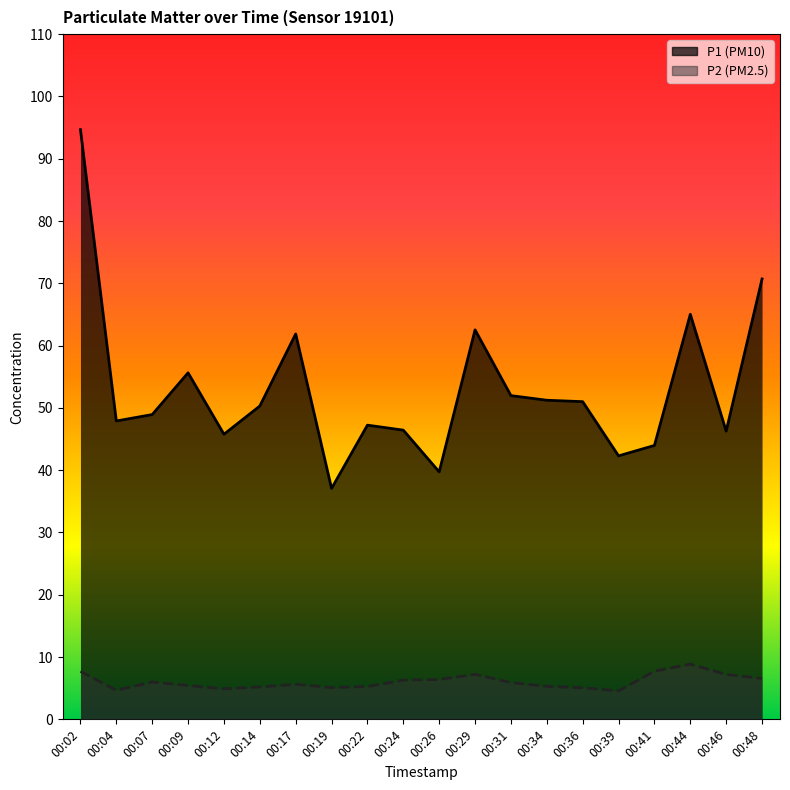

Is it true that P1 equals 52.0 at 00:31?

True